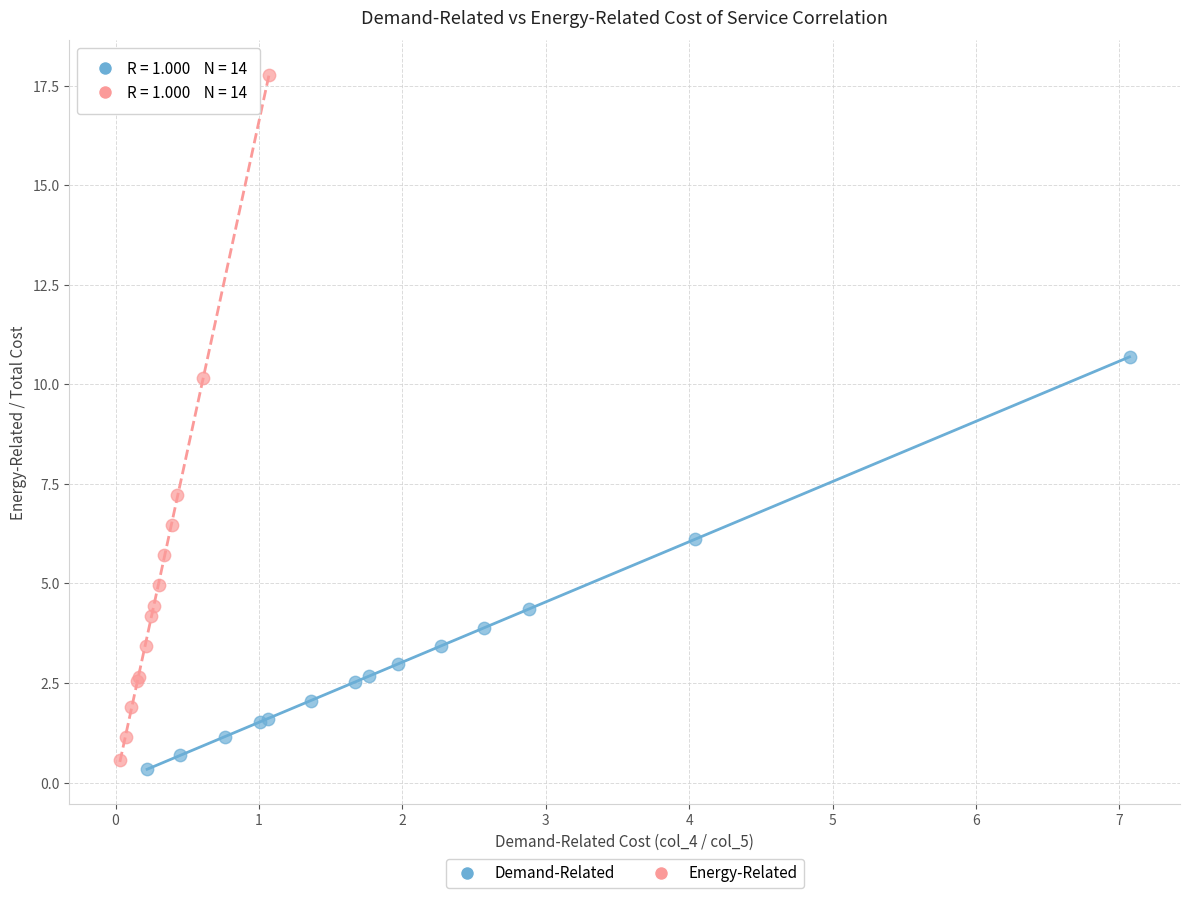

What are all the series names shown in the legend?

Demand-Related, Energy-Related